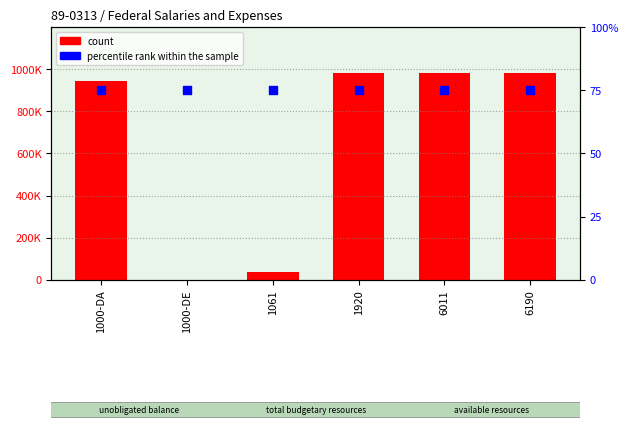

Which series reaches the minimum Y coordinate?

count